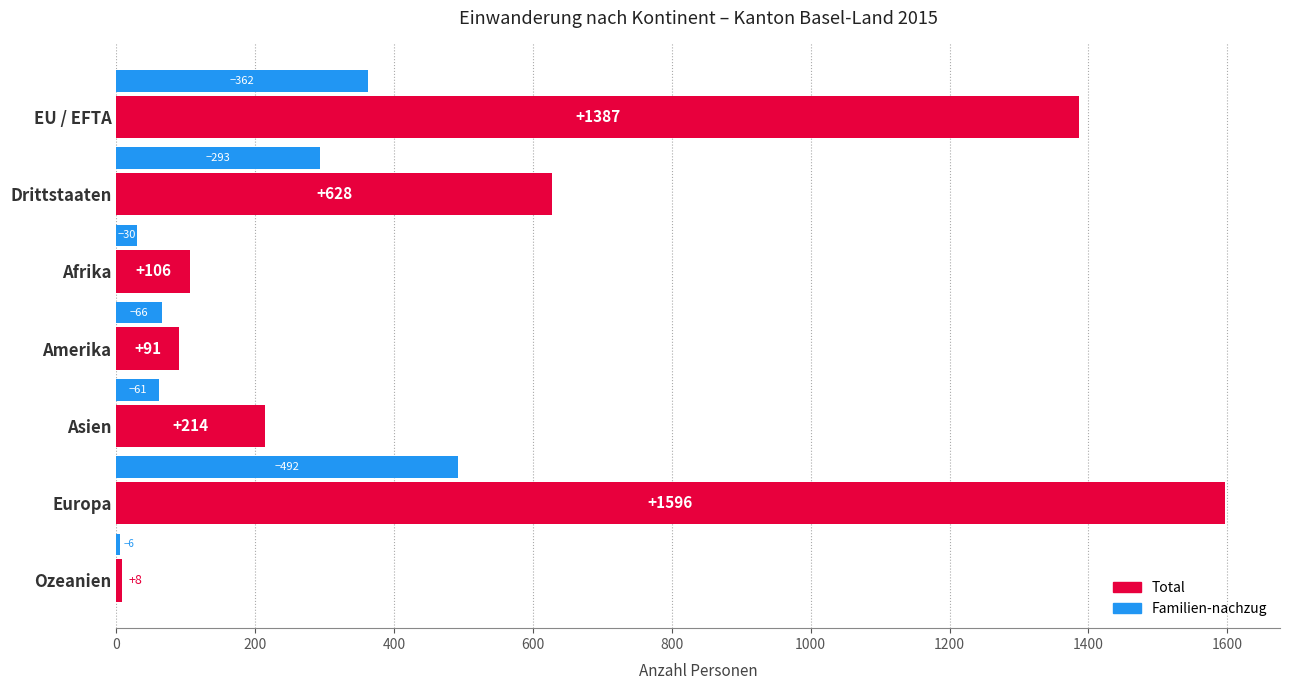

At how many categories does at least one series exceed 1276?

2